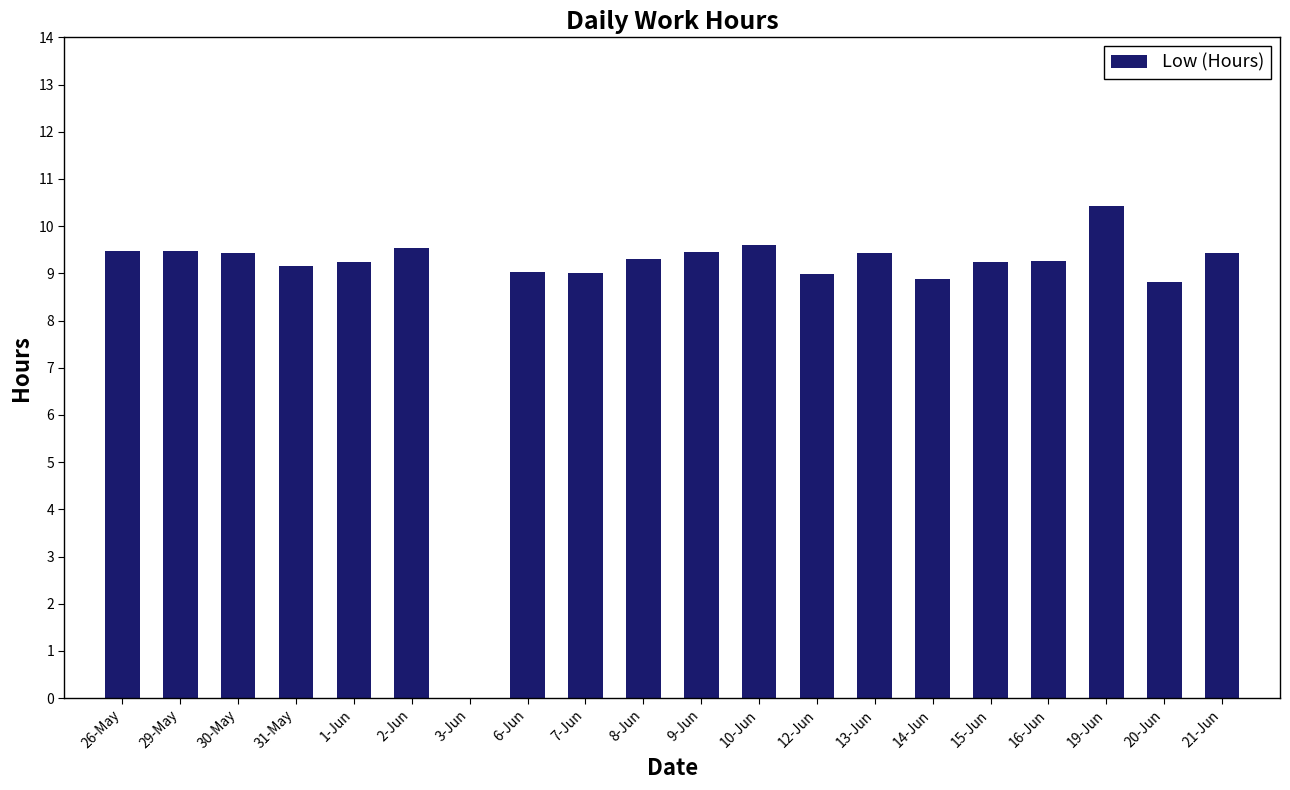

What is the greatest value displayed?

10.4